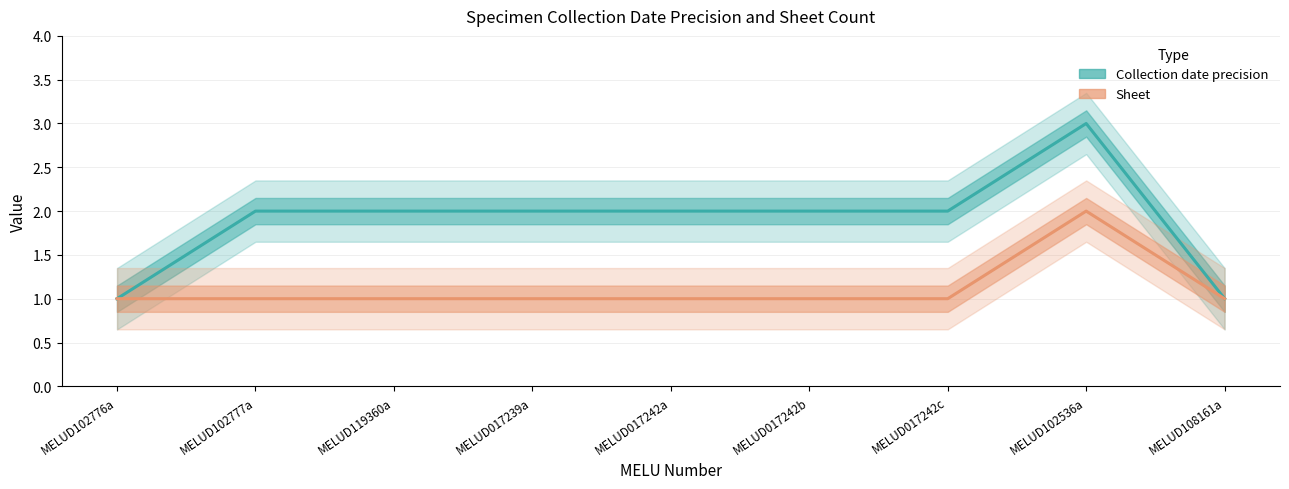

The value of Sheet at MELUD102536a is 2. True or false?

True